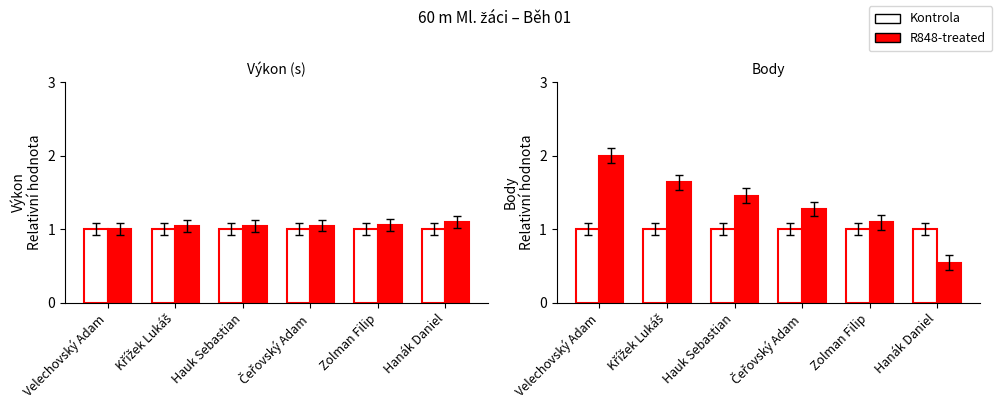

What is the label of the 5th bar from the left?

Zolman Filip